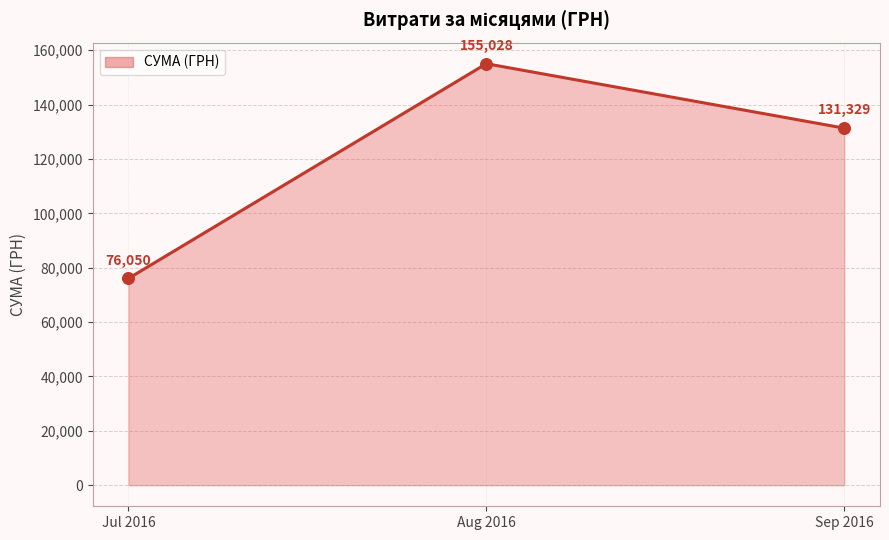

Which has a higher value, Jul 2016 or Sep 2016?

Sep 2016